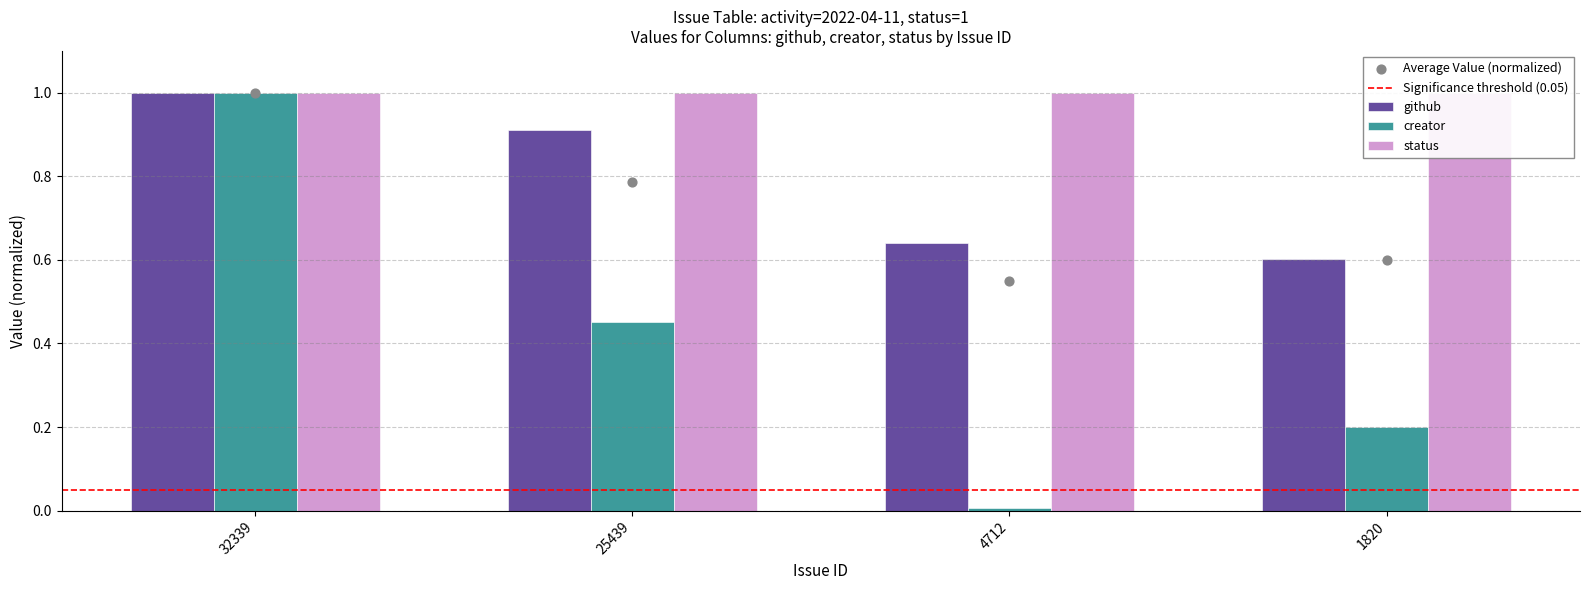

At which category is the sum across all series the highest?

32339